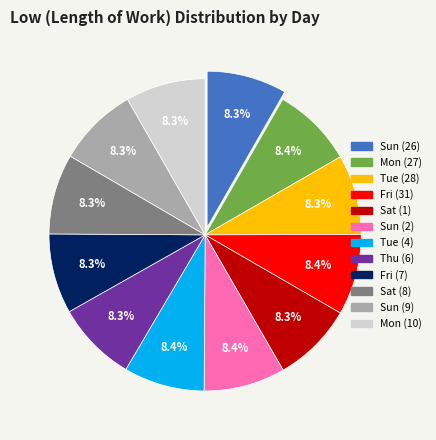

To the nearest percent, what portion does Sun (26) represent?

8%